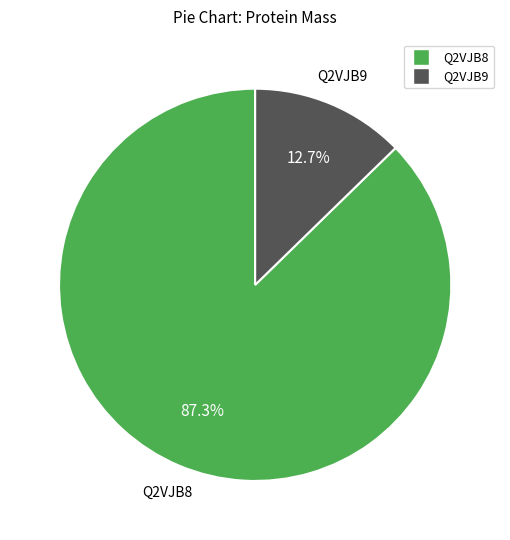

Is there any slice that represents more than half of the pie?

Yes